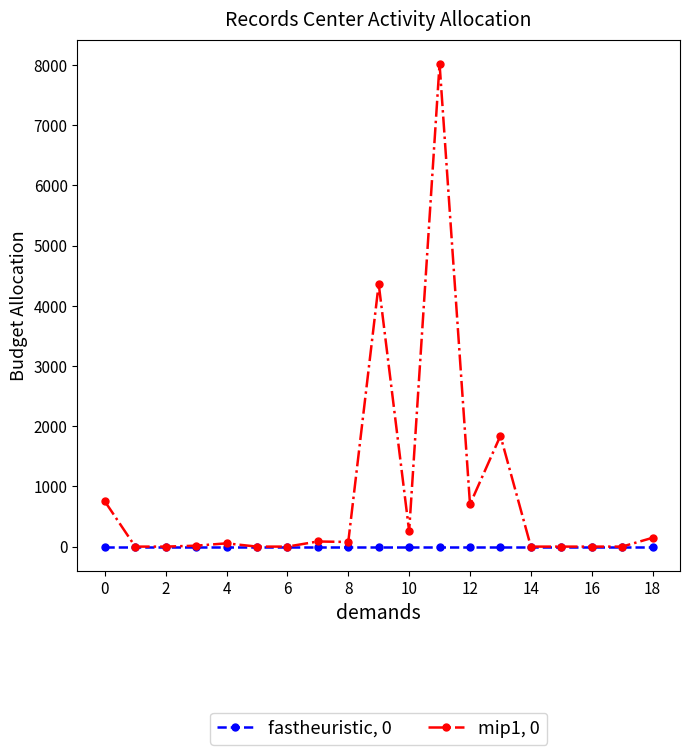

Which series has the largest total across all categories?

mip1, 0